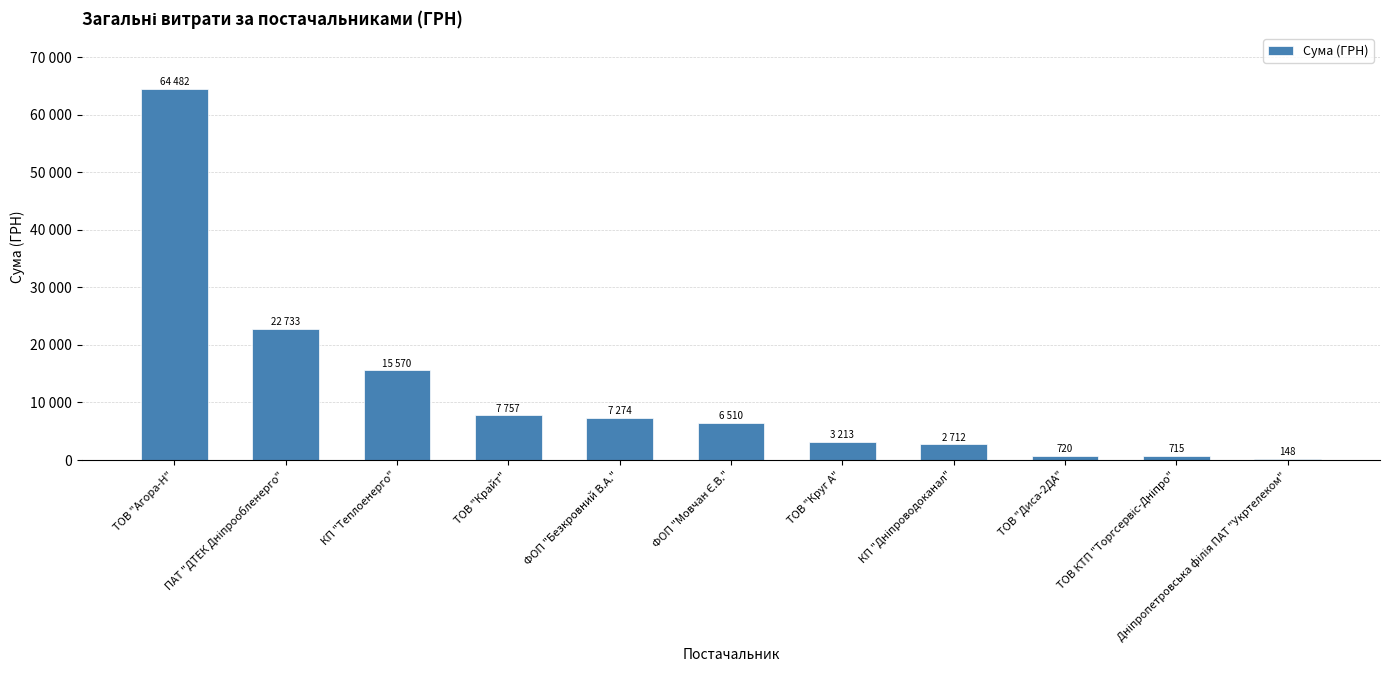

How many bars are there in total?

11